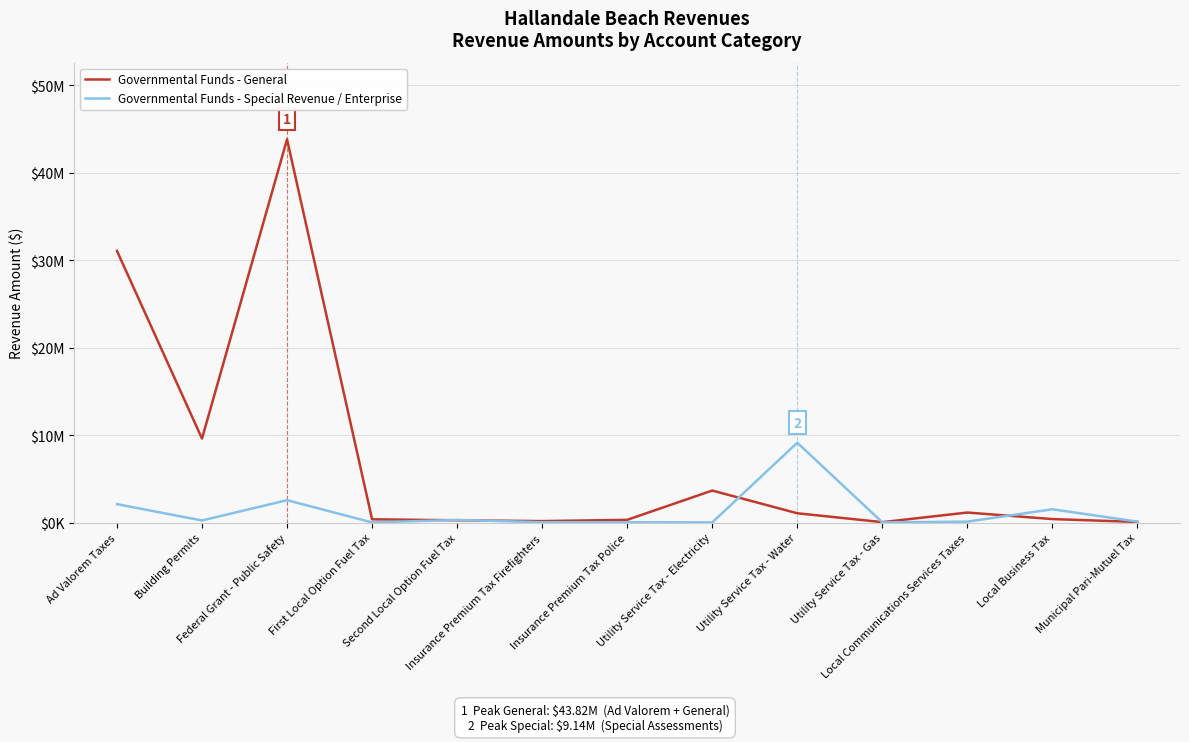

Does the chart display data point markers on the line(s)?

No